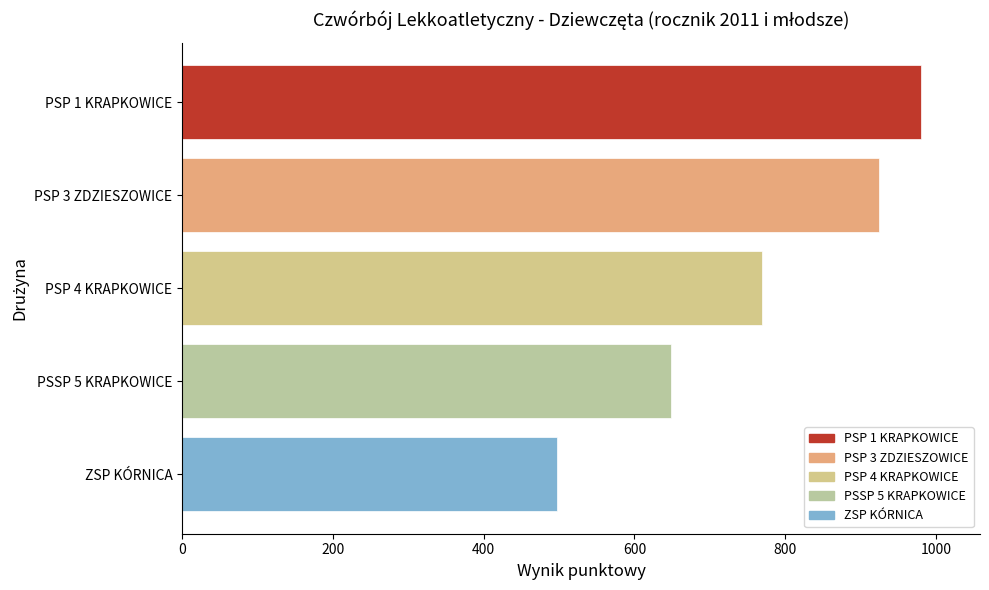

How many distinct data groups are displayed?

1